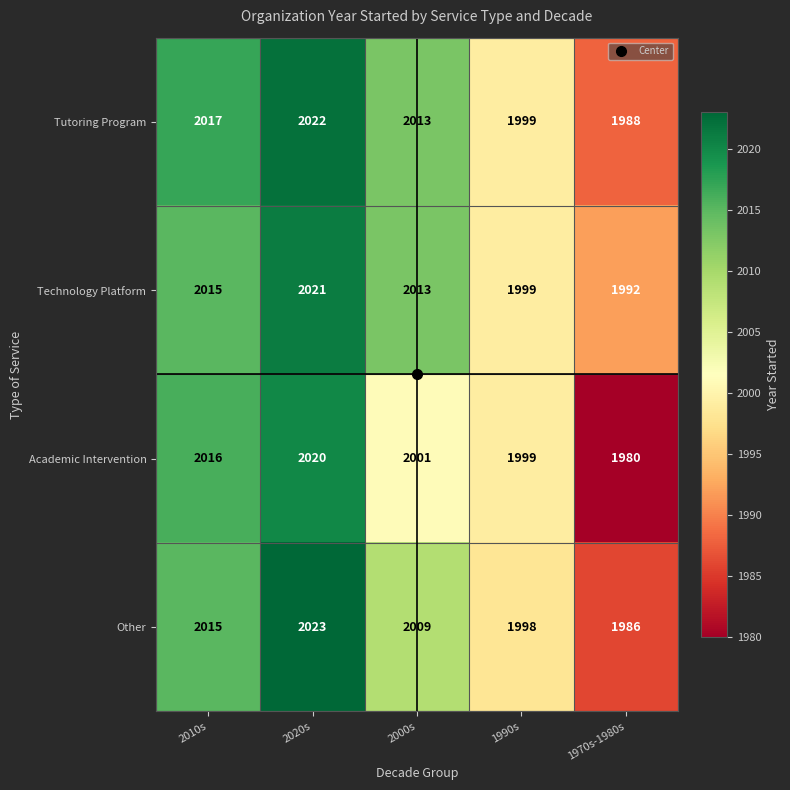

Count the number of data series in this chart.

4